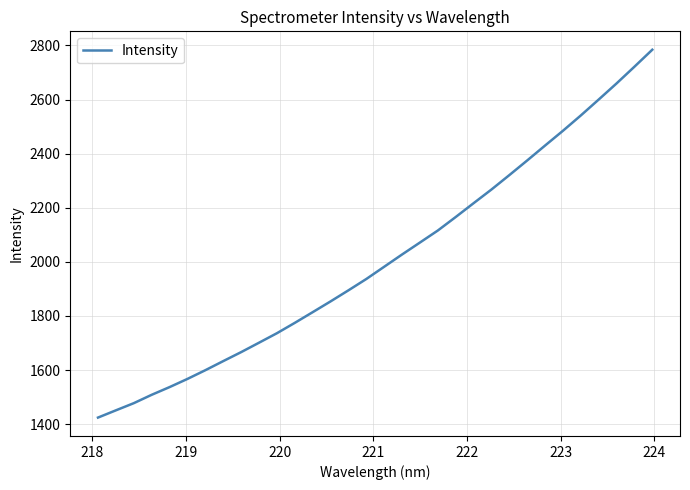

What is the minimum value shown in the chart?

1424.1